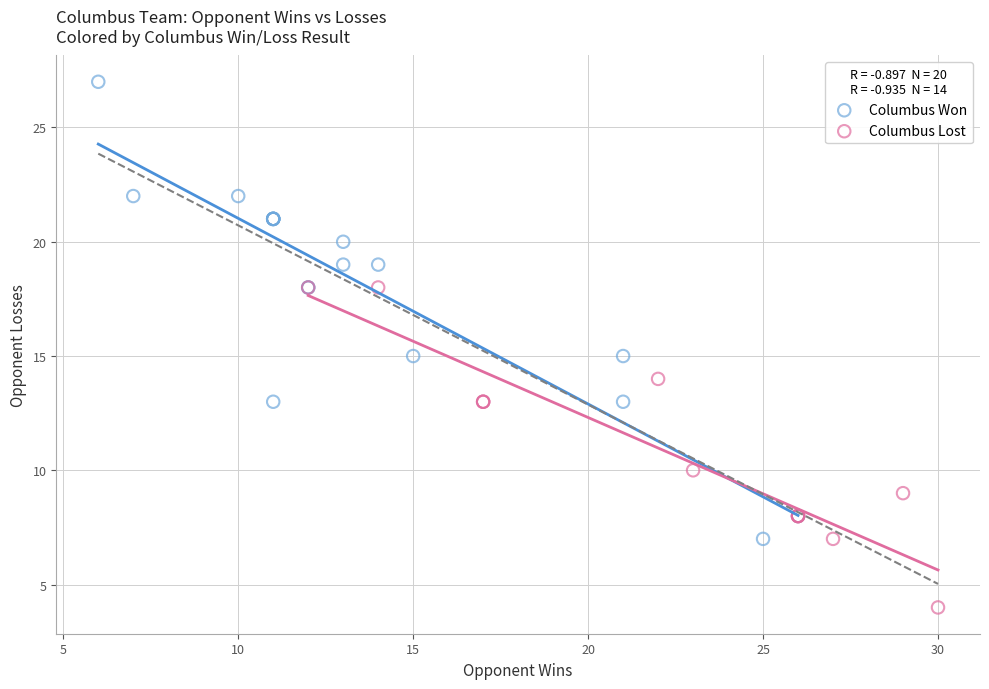

Which series contains the highest Y value?

Columbus Won